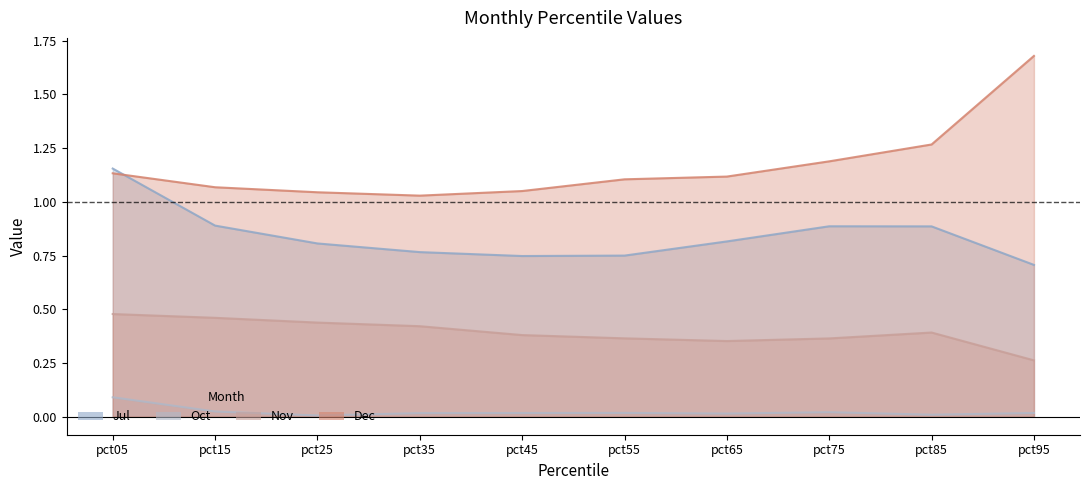

How many Jul values are between 0 and 1?

9